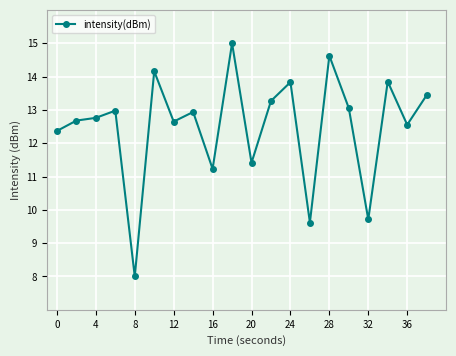

What is the difference between the maximum and minimum values?

7.0